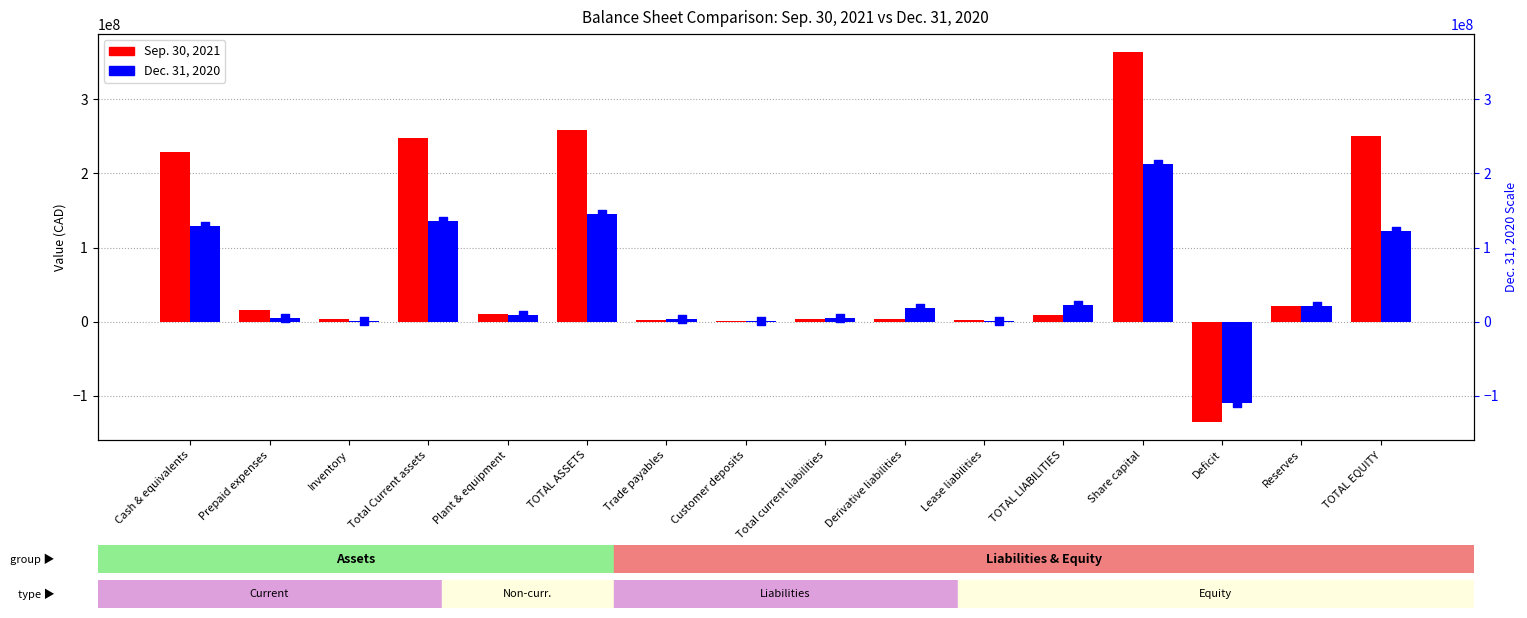

What is the total value across all series at Prepaid expenses?

20393731